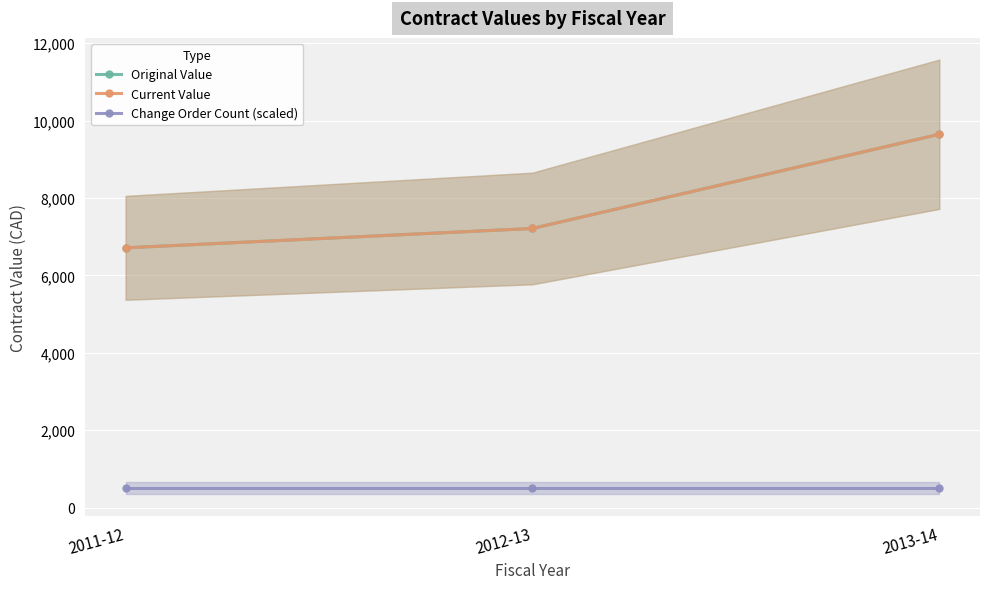

Is the value of Change Order Count (scaled) at 2011-12 greater than the value of Original Value at 2013-14?

No